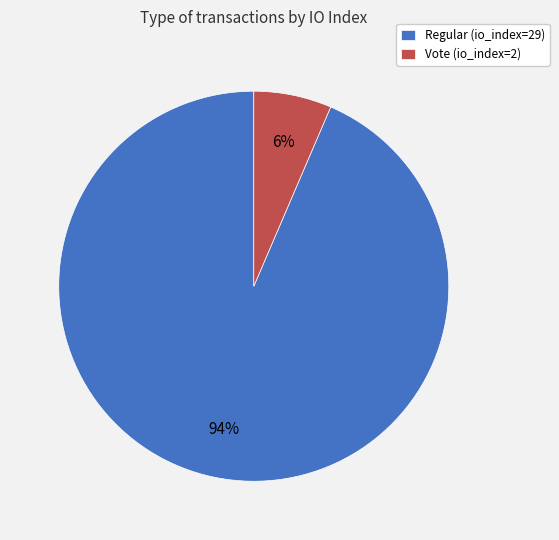

Which category has the smallest portion of the pie?

Vote (io_index=2)